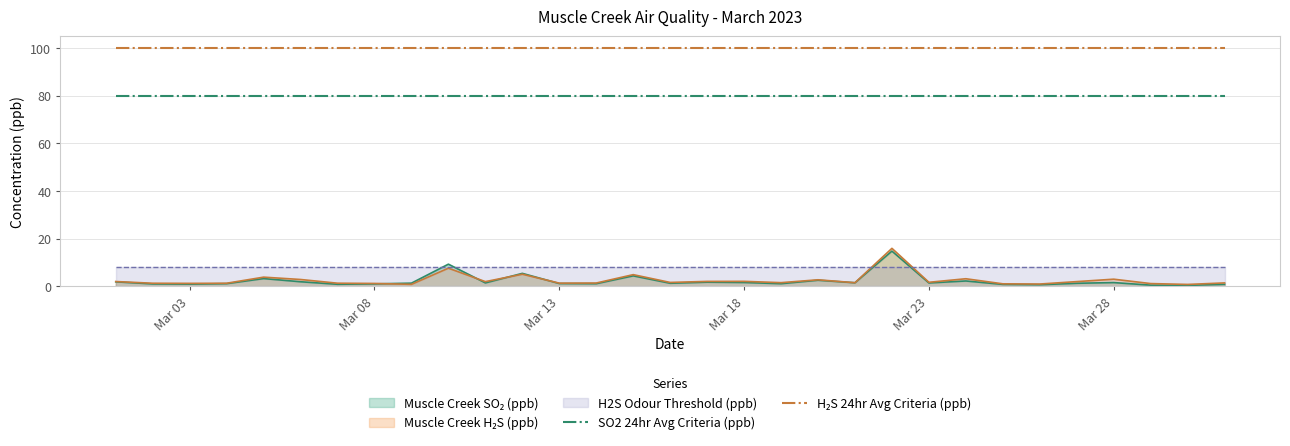

What is the maximum value for SO2 24hr Avg Criteria (ppb)?

80.0